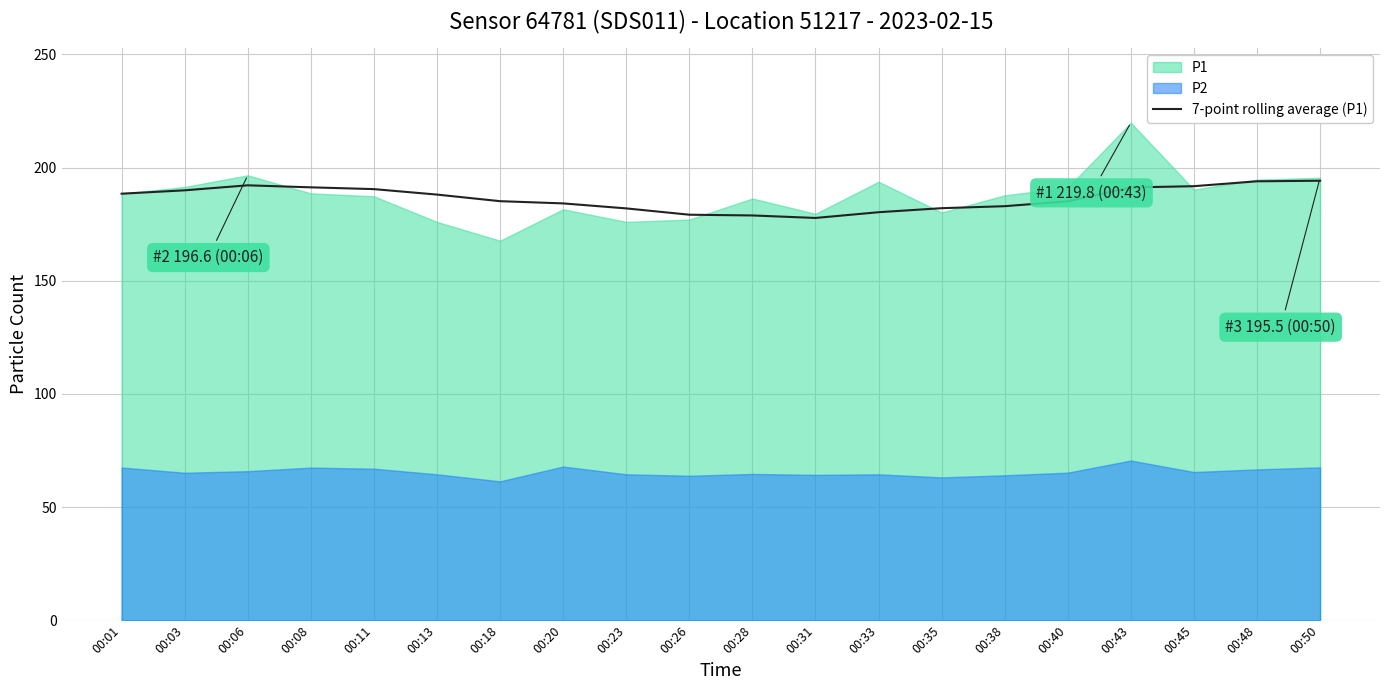

Reading left to right, extract all data points from this chart.

188.4	189.9	192.2	191.3	190.5	188.1	185.1	184.2	182.0	179.2	178.8	177.7	180.3	182.0	182.9	185.1	191.2	191.8	193.9	194.2